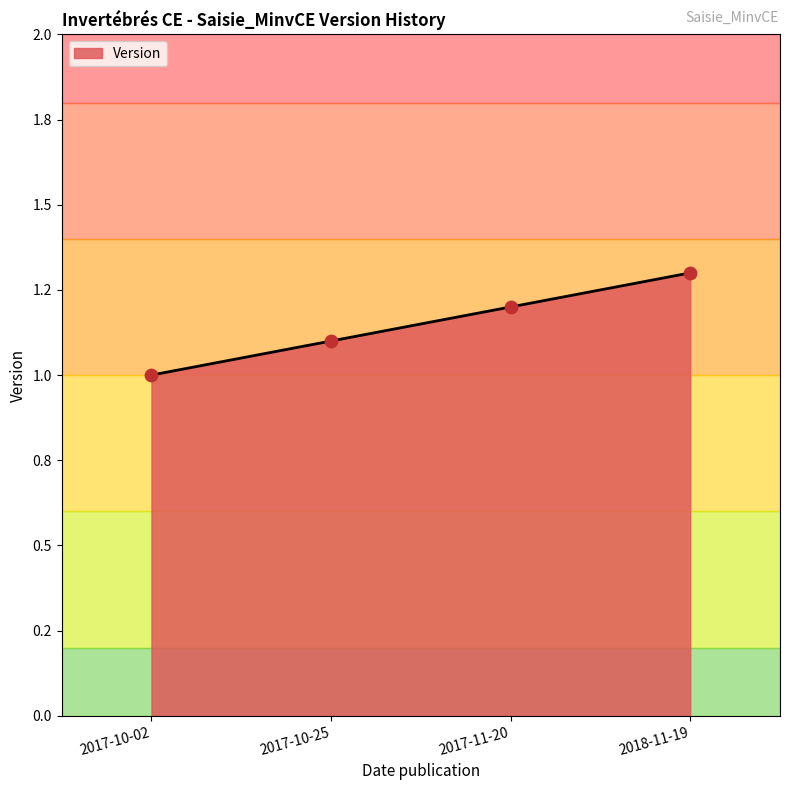

What is the change in value from 2017-11-20 to 2018-11-19?

+0.1